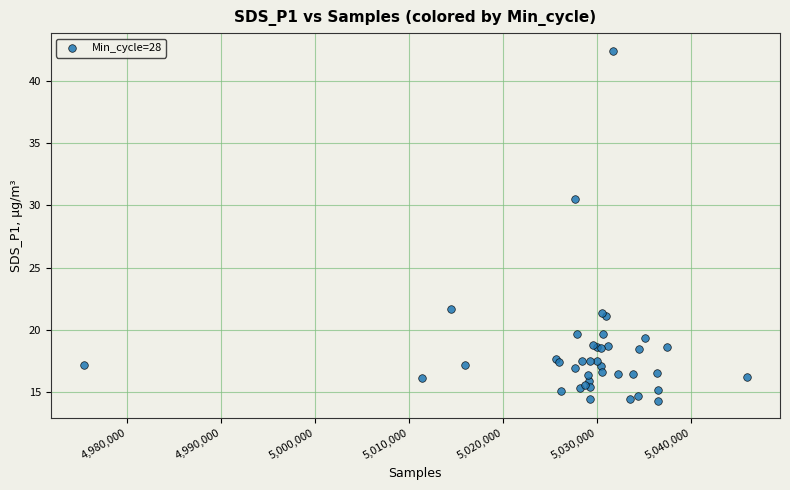

What Y value in the scatter plot is closest to 28?

30.5